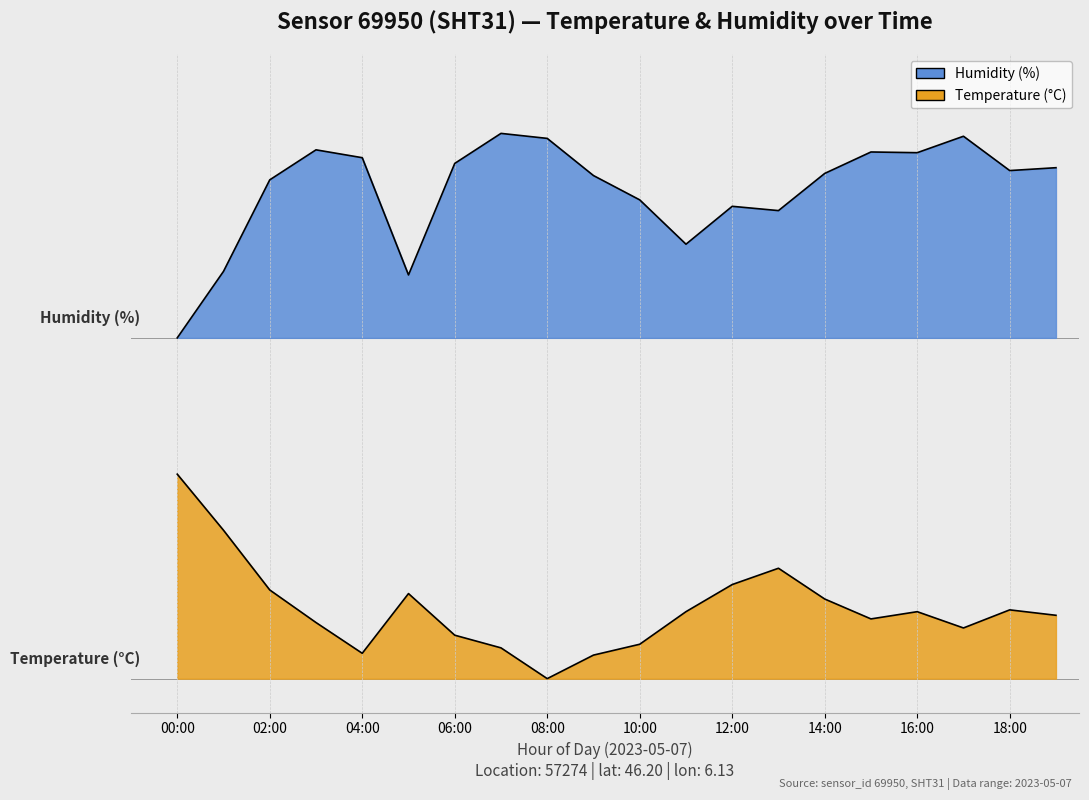

Which series has the largest total across all categories?

Humidity (%)